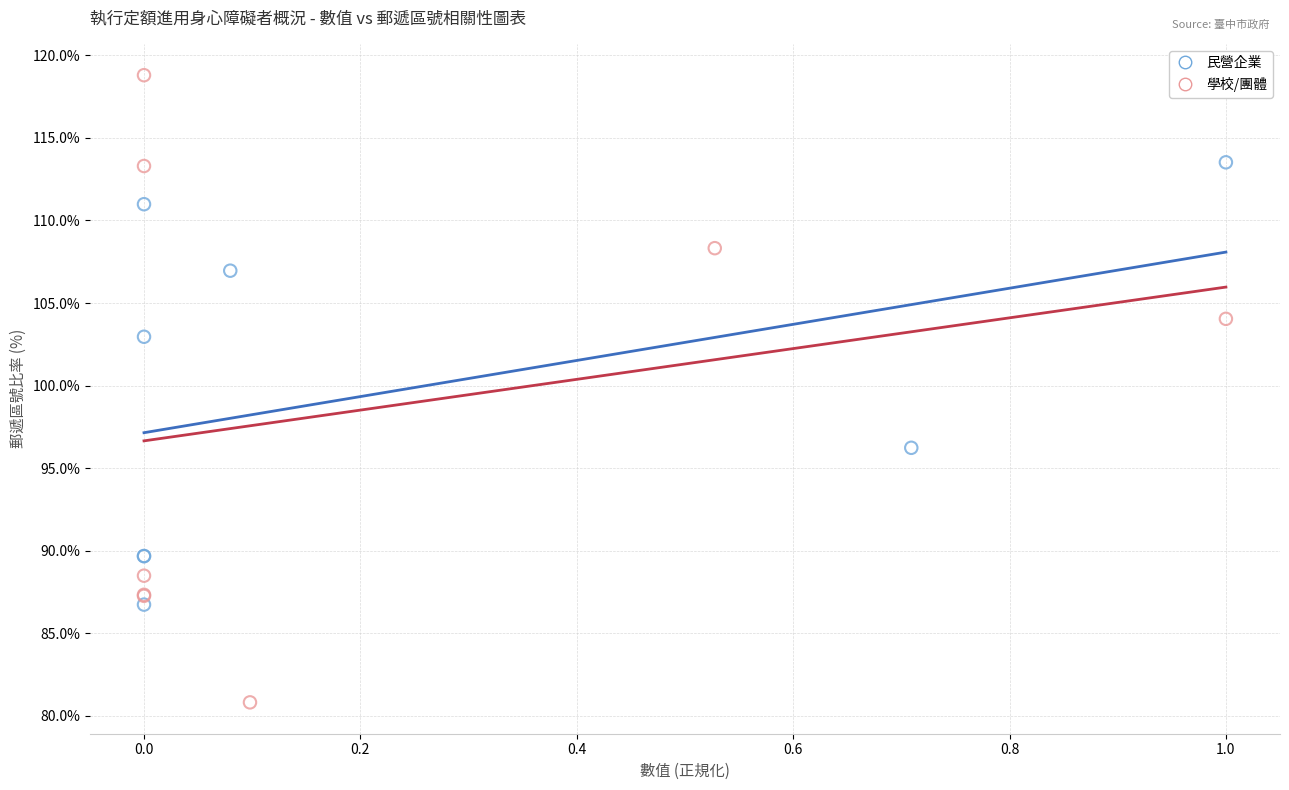

Which series contains the highest Y value?

學校/團體